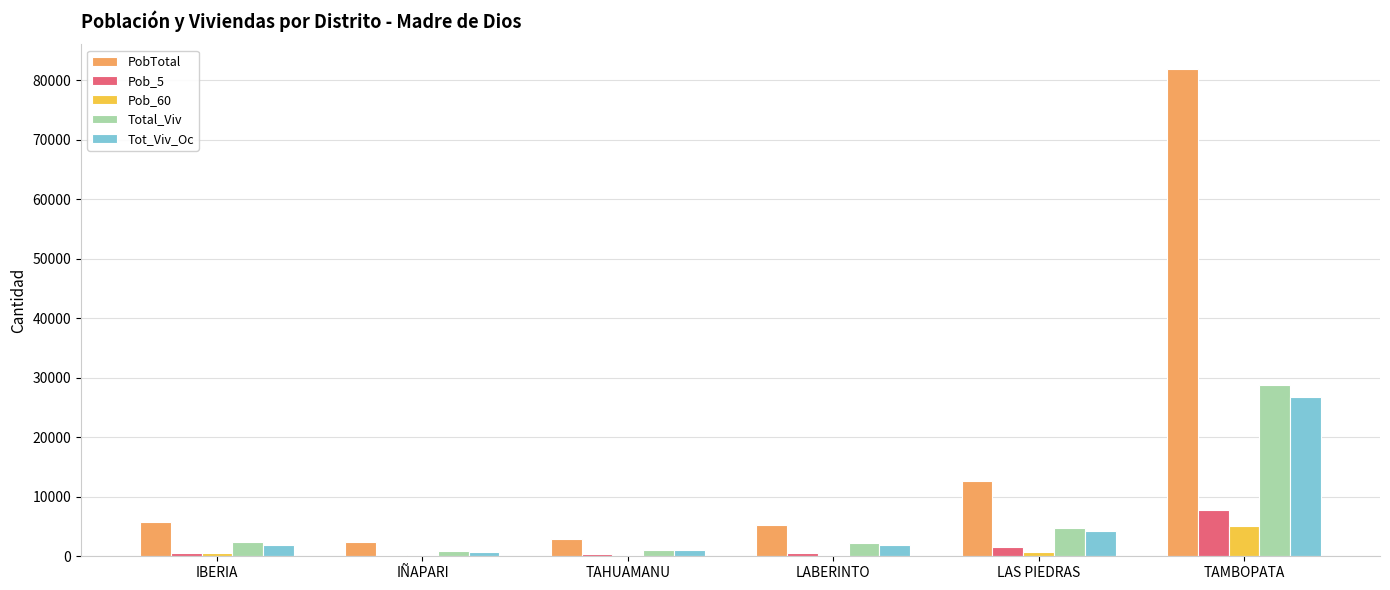

Which category has the highest value across all series?

TAMBOPATA